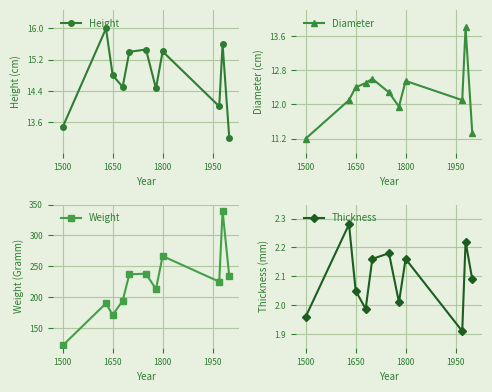

True or false: Weight and Thickness cross at least once.

False